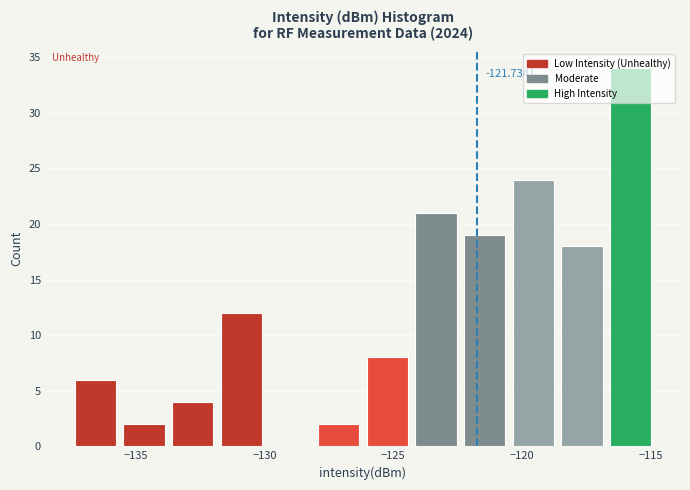

Around what value on the x-axis is the tallest bar? Give the approximate position of its centre, as read against the axis.

-116.0